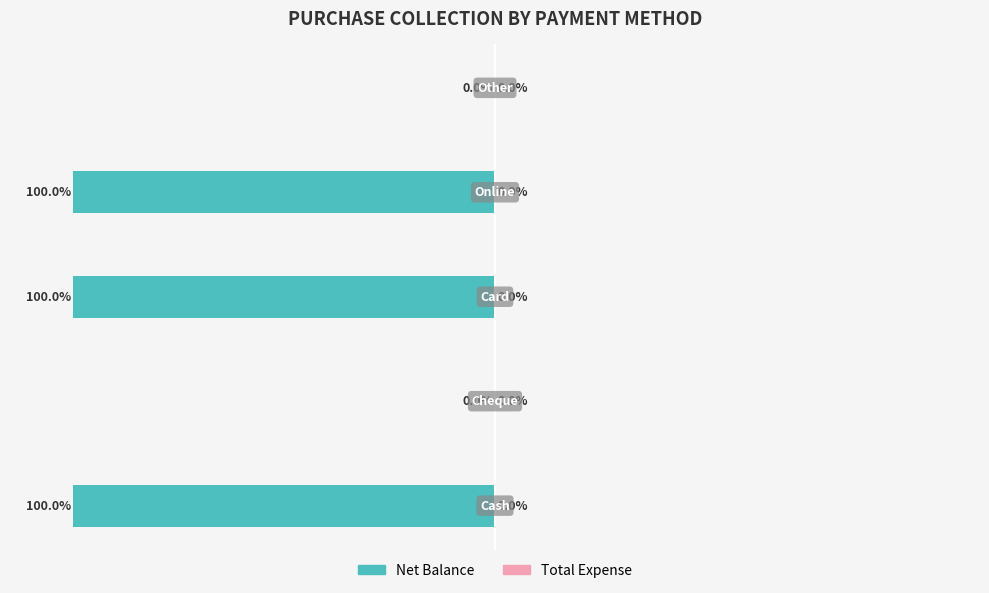

Are the bars horizontal?

Yes